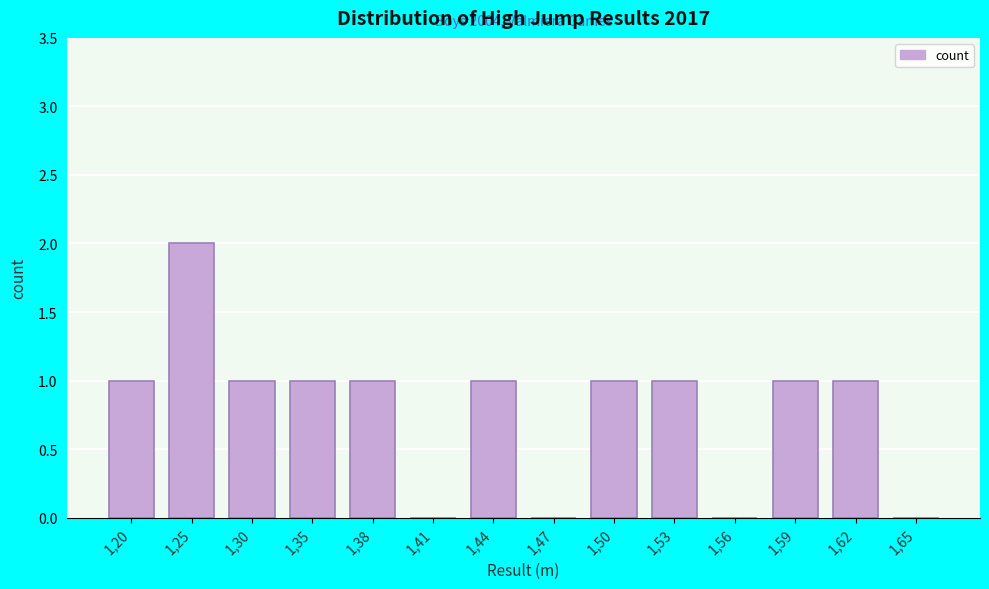

Reading left to right, list all the values displayed in this chart.

1,20=1	1,25=2	1,30=1	1,35=1	1,38=1	1,41=0	1,44=1	1,47=0	1,50=1	1,53=1	1,56=0	1,59=1	1,62=1	1,65=0